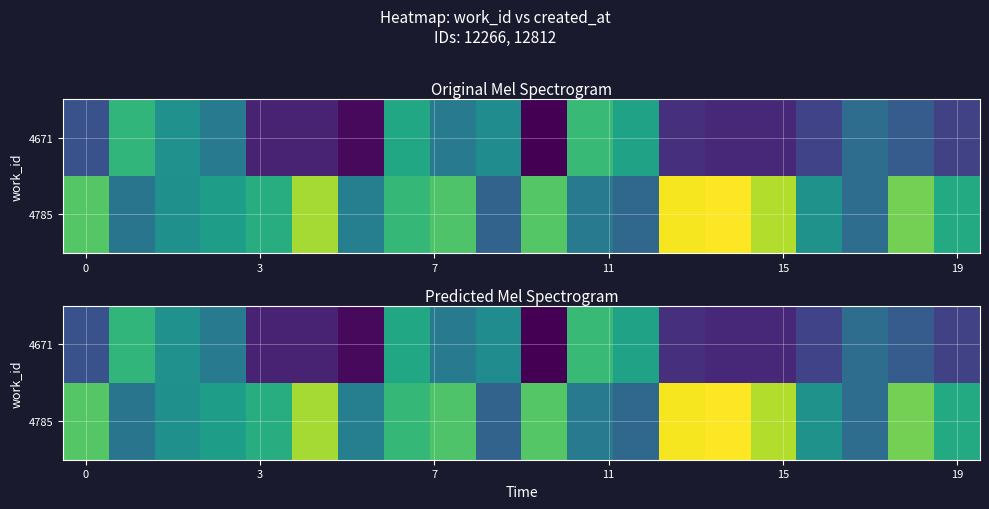

Rank the series by their average value, from highest to lowest.

4785, 4671